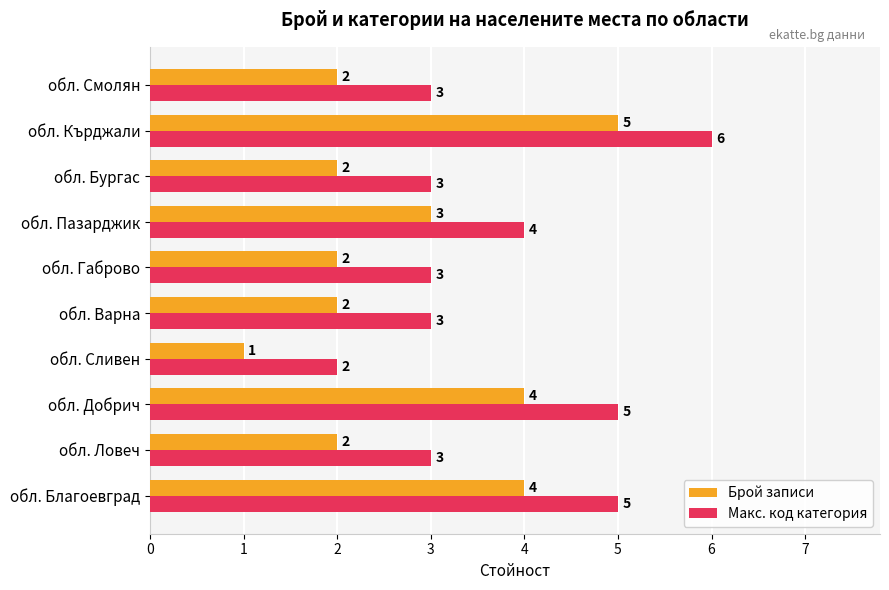

At which label is Макс. код категория closest to 4?

обл. Пазарджик